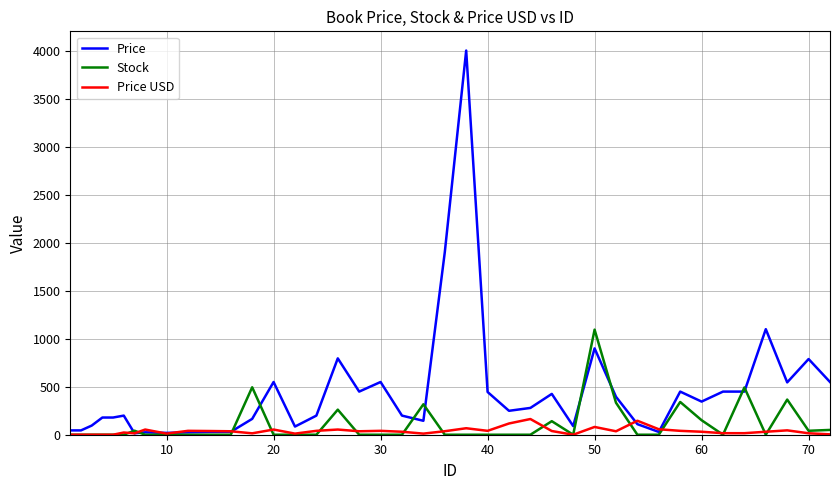

What is the greatest value displayed?

4000.0